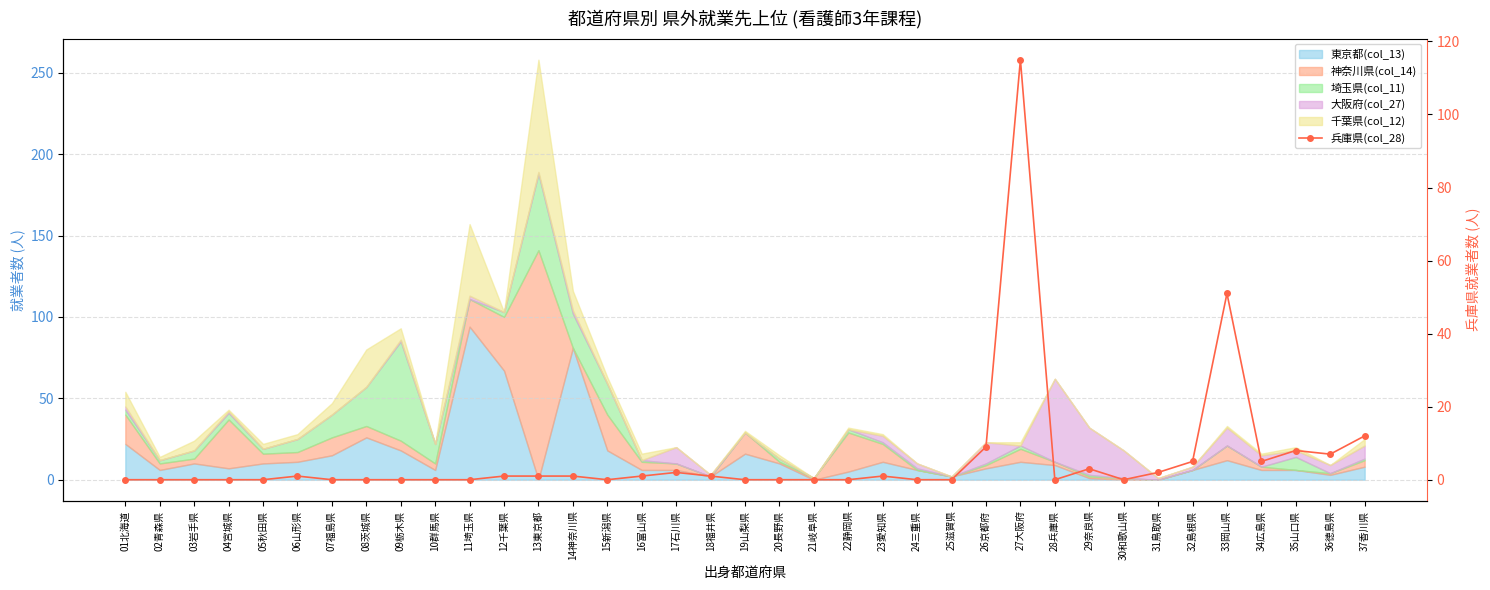

How many interior local valleys (lower than both neighbors) does the data have?

5